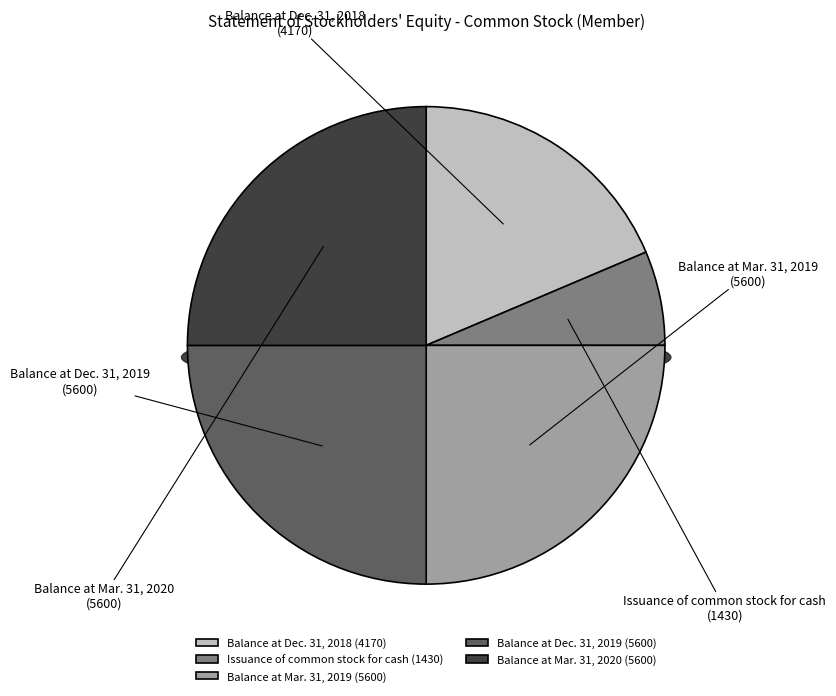

Approximately how many times larger is the value at Balance at Mar. 31, 2019 compared to Balance at Dec. 31, 2019?

1.0